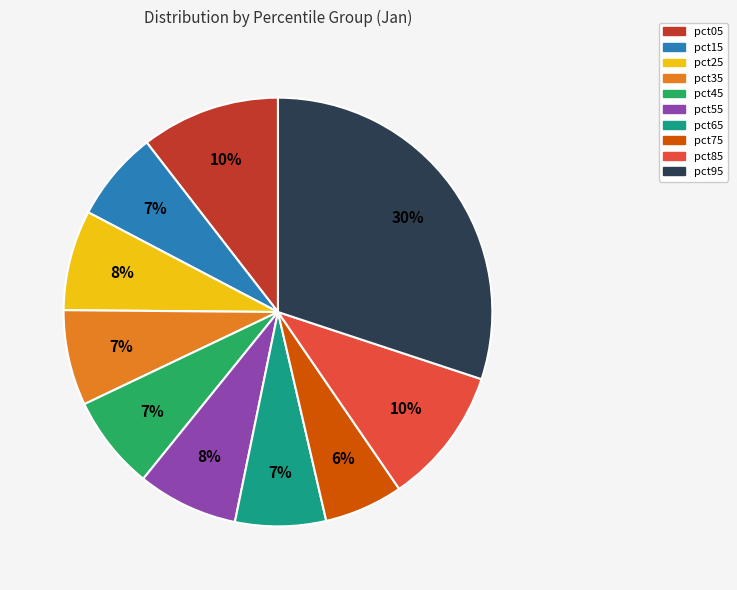

Which slice is the largest?

pct95